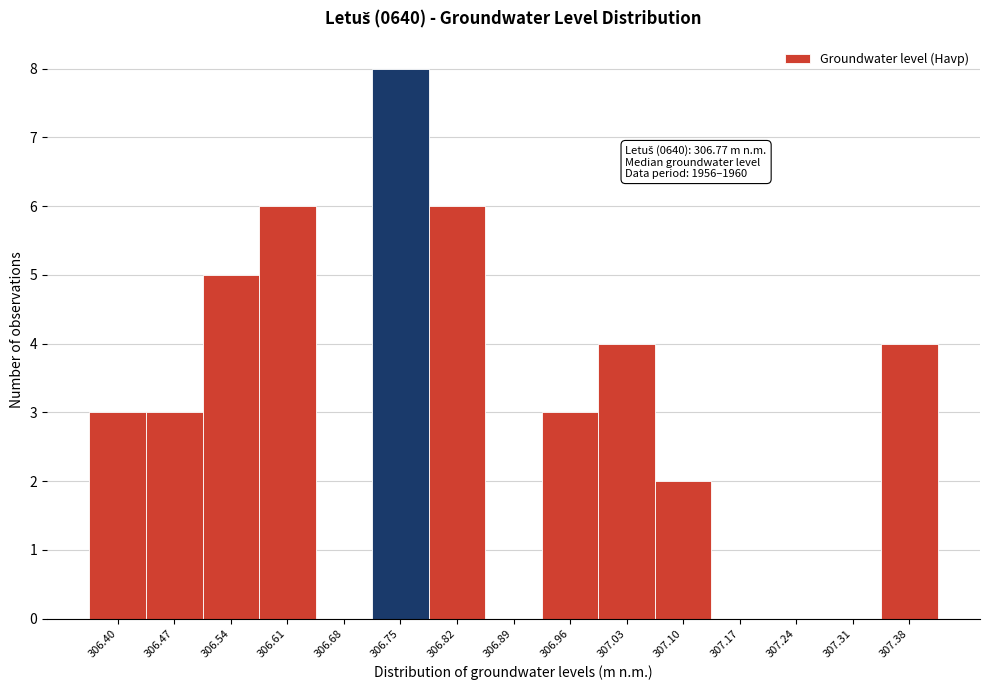

Reading right to left, extract all data points from this chart.

307.38=4	307.31=0	307.24=0	307.17=0	307.10=2	307.03=4	306.96=3	306.89=0	306.82=6	306.75=8	306.68=0	306.61=6	306.54=5	306.47=3	306.40=3